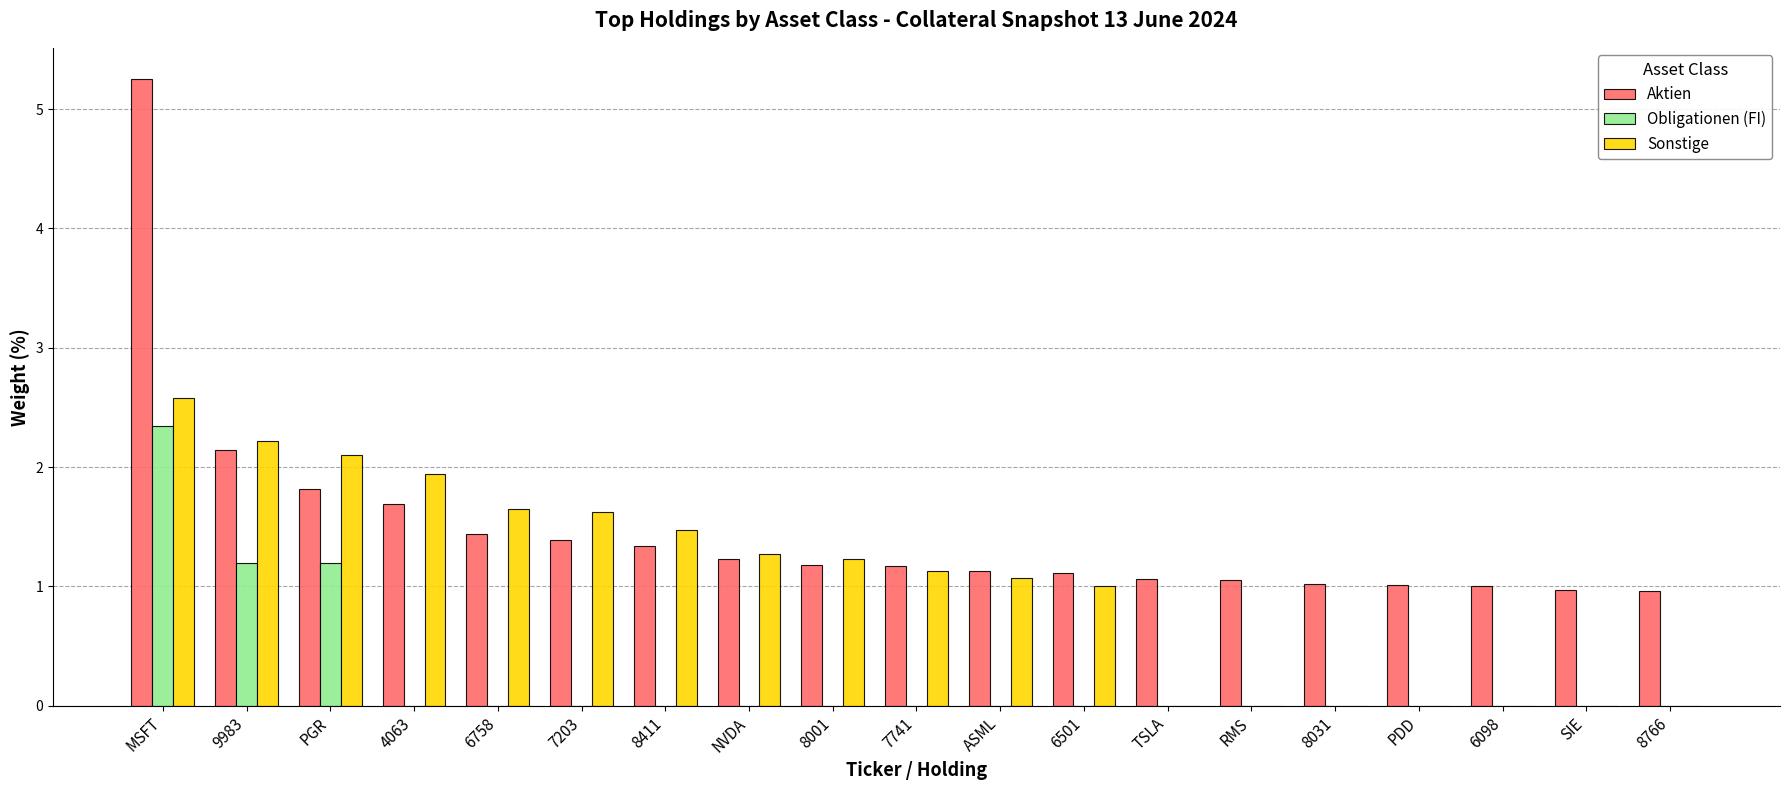

Count the number of data series in this chart.

3